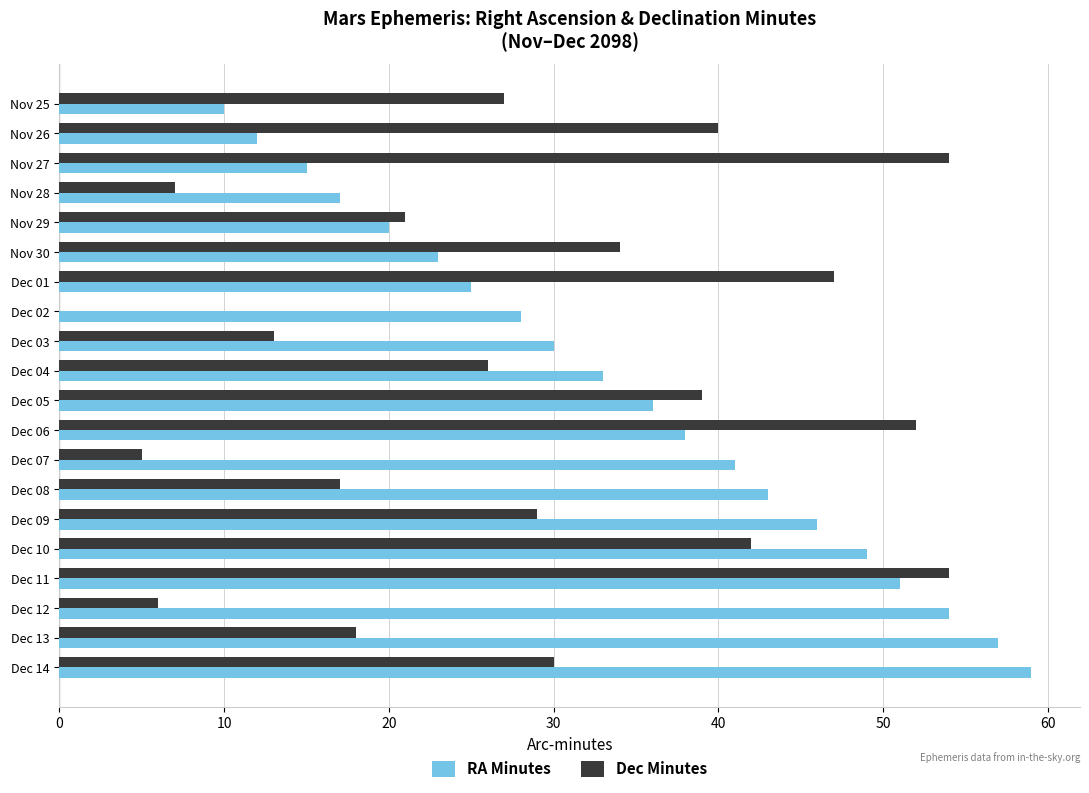

Which series has the largest total across all categories?

RA Minutes